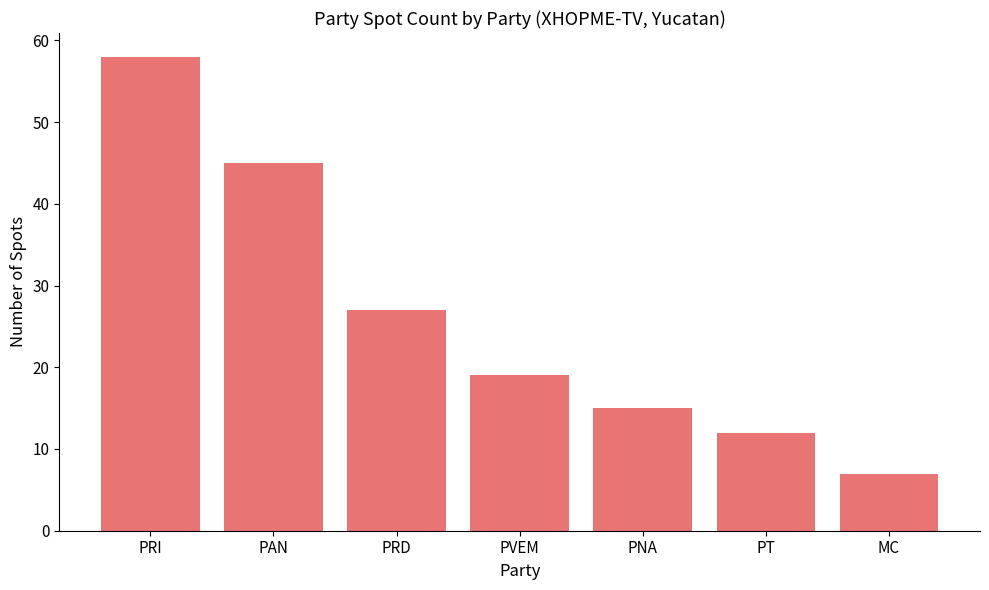

List the labels in order of value, largest first.

PRI, PAN, PRD, PVEM, PNA, PT, MC